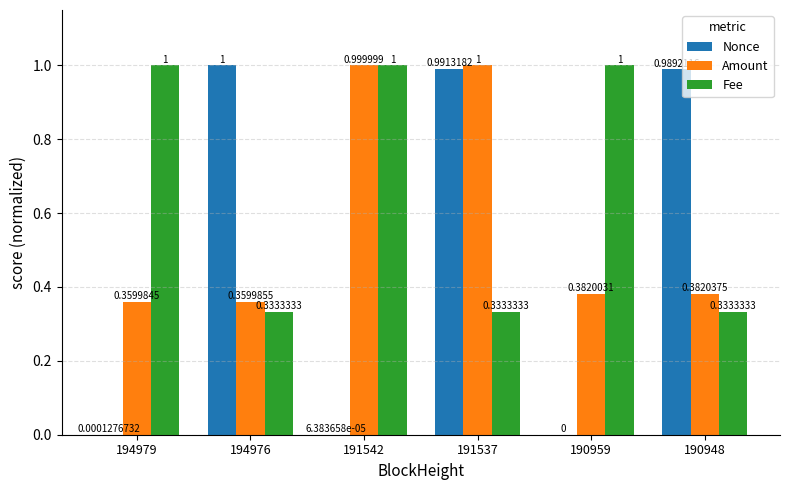

At which category is the sum across all series the highest?

191537